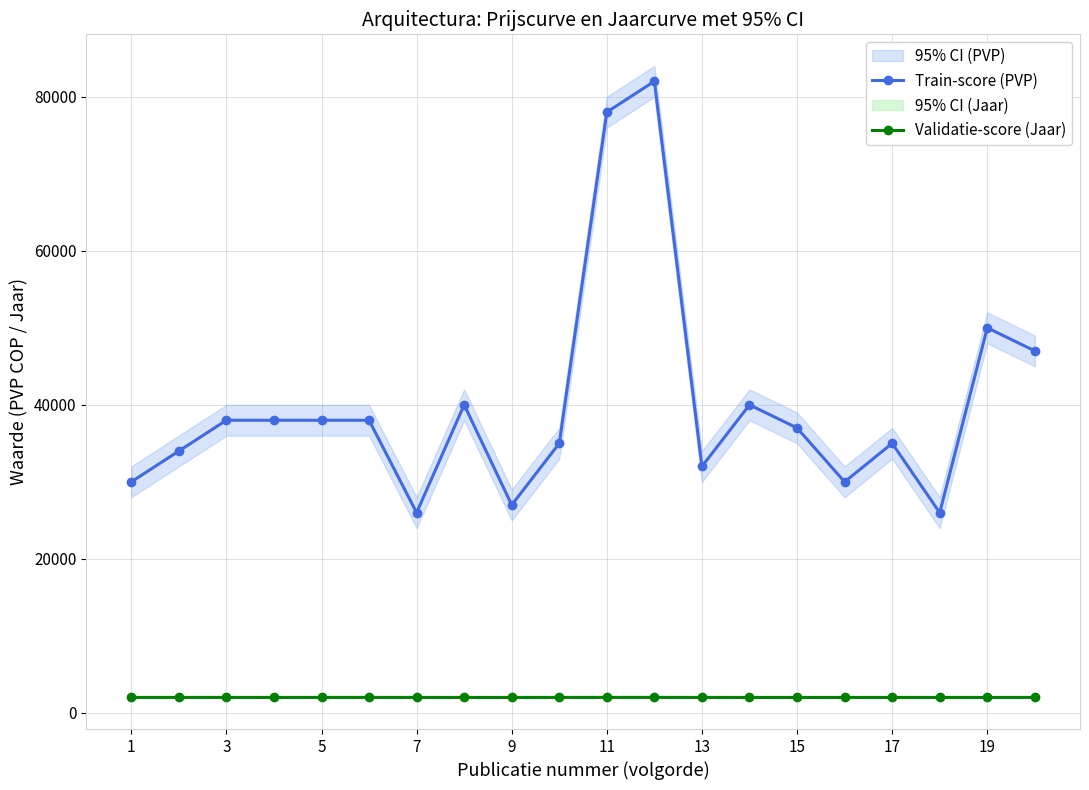

What is the highest value of the Validatie-score (Jaar) series?

2019